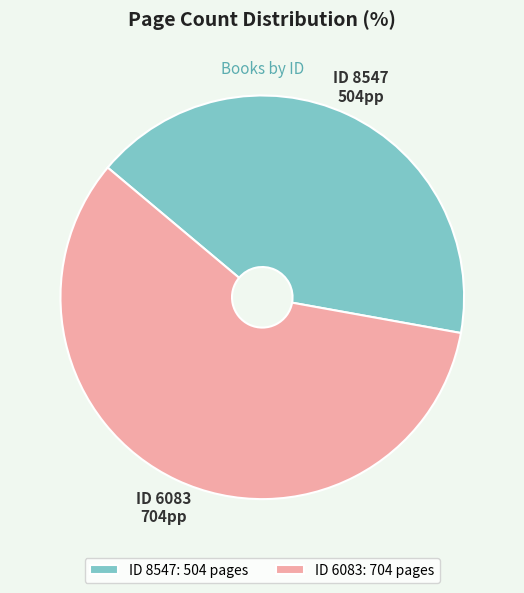

Count the number of slices in the pie.

2